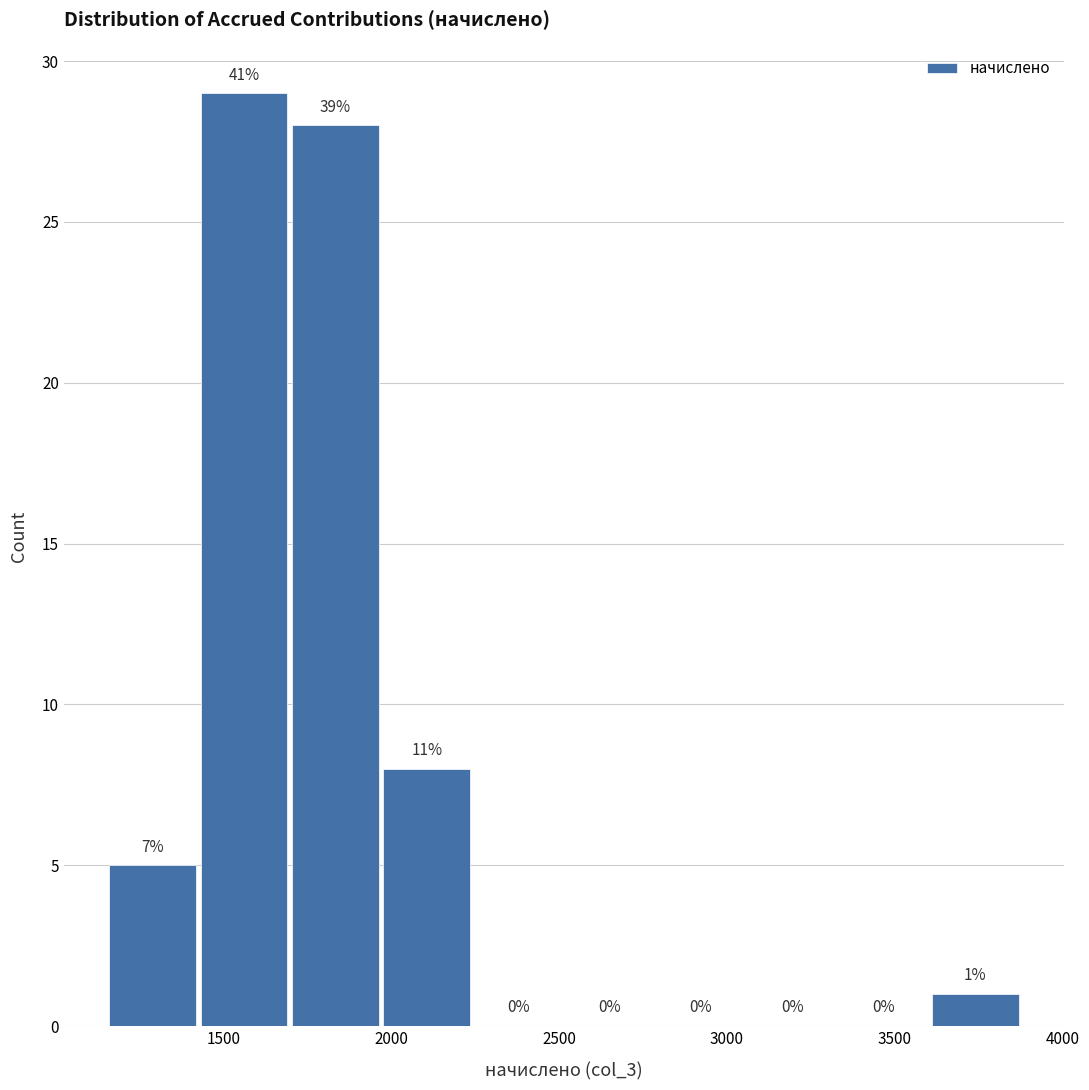

Over which range of the x-axis is the bar tallest?

1450 to 1700